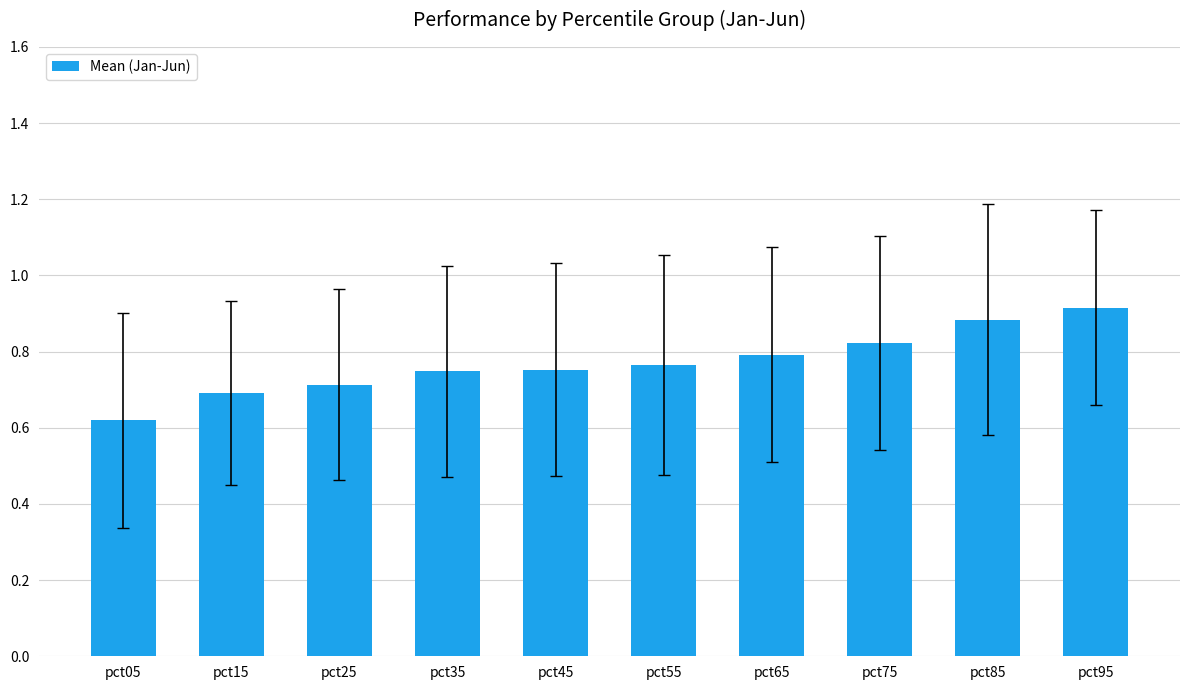

Is it true that the value at pct15 is 0.5?

False